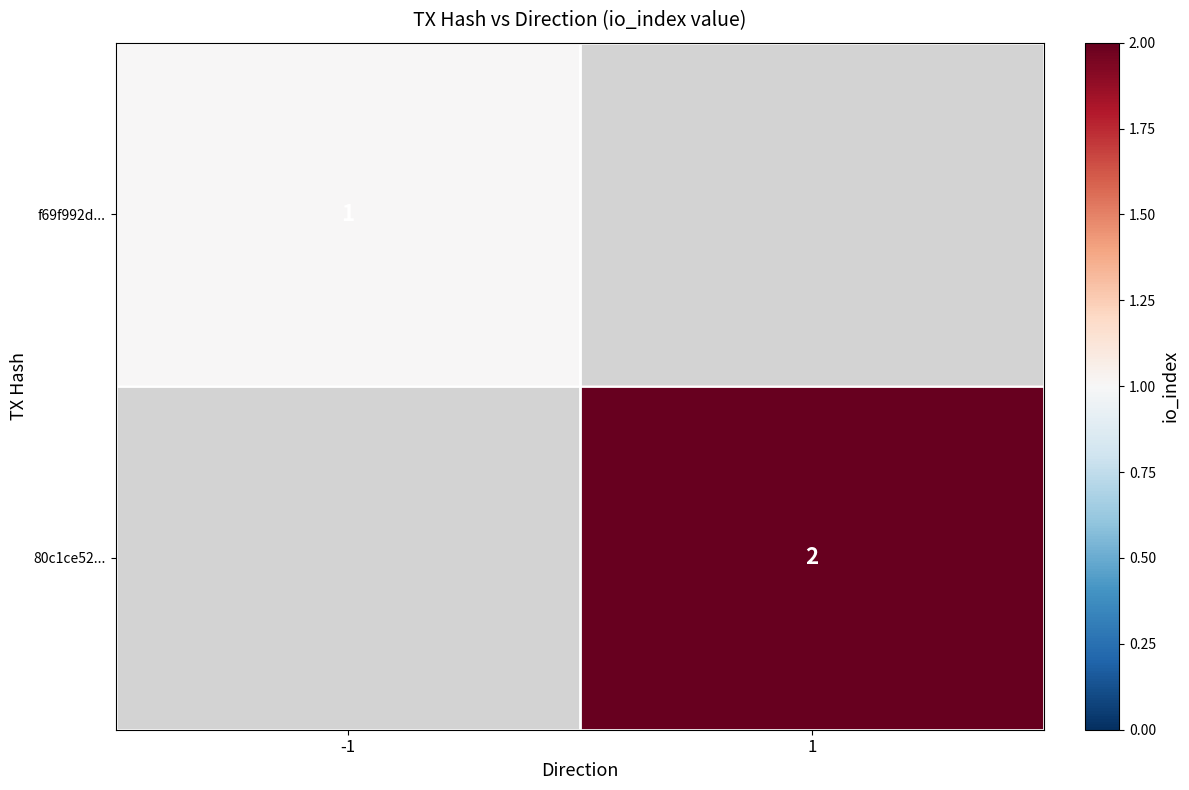

Is it true that 80c1ce52... equals 3 at 1?

False